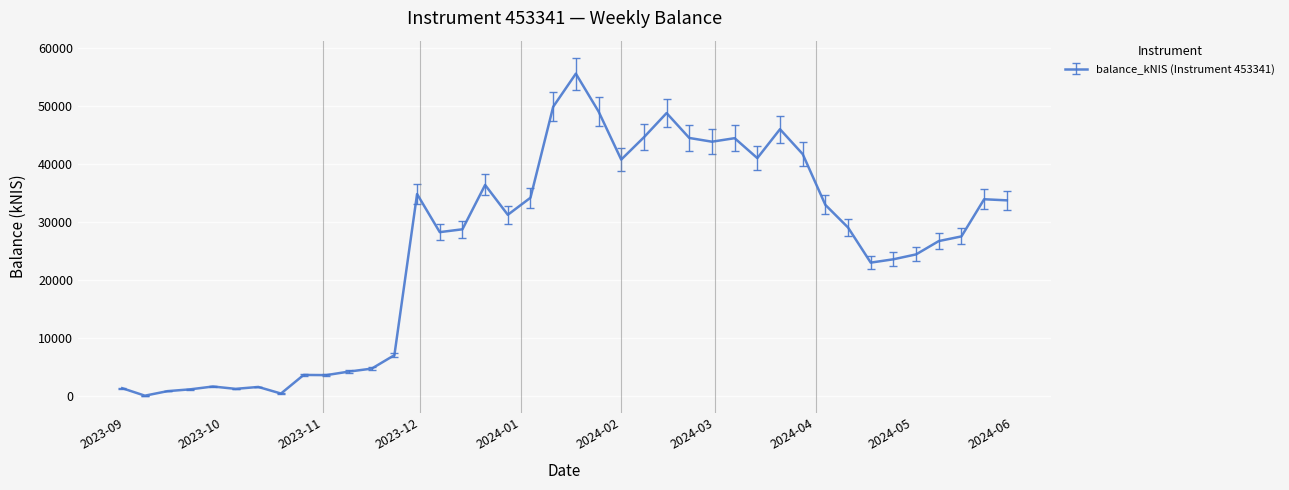

What is the difference between the maximum and minimum values?

55547.3